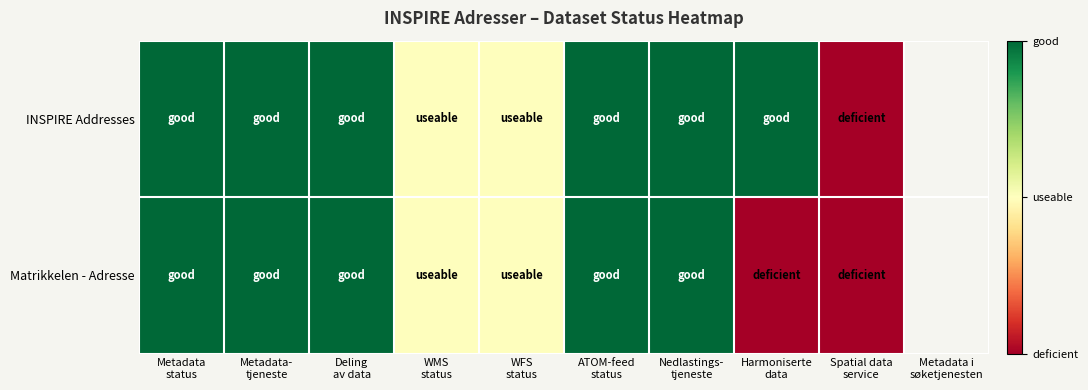

Rank the series by their average value, from highest to lowest.

INSPIRE Addresses, Matrikkelen - Adresse